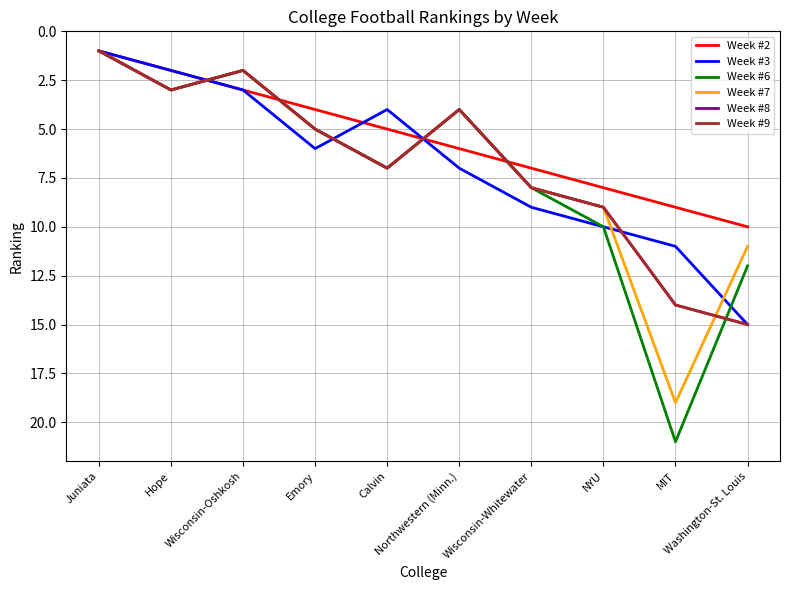

List the series in order of their peak value, lowest first.

Week #2, Week #3, Week #8, Week #9, Week #7, Week #6